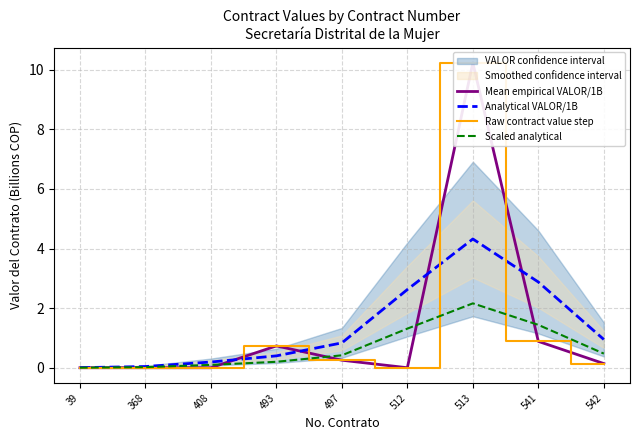

What is the highest value of the Mean empirical VALOR/1B series?

10.2